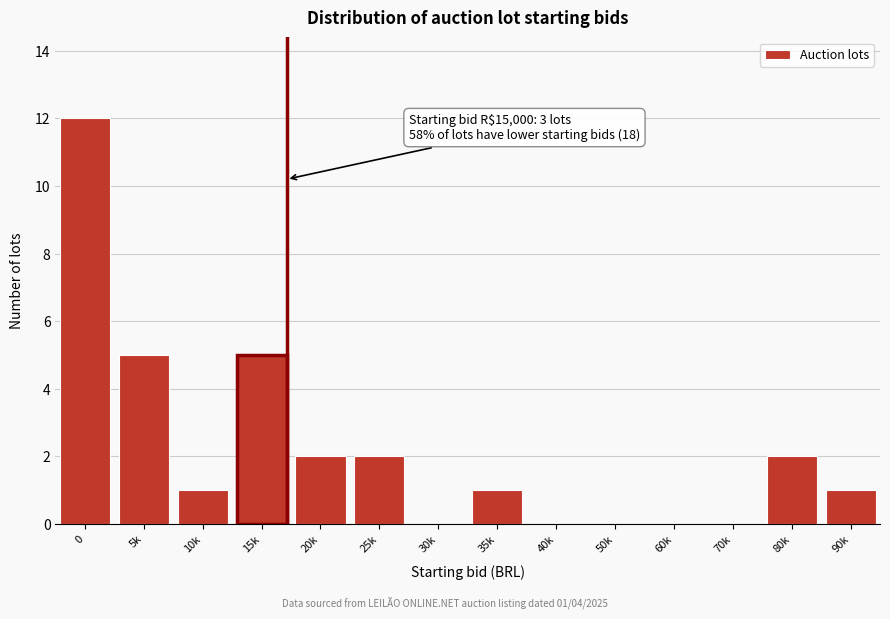

Reading left to right, extract all data points from this chart.

0=12	5k=5	10k=1	15k=5	20k=2	25k=2	30k=0	35k=1	40k=0	50k=0	60k=0	70k=0	80k=2	90k=1